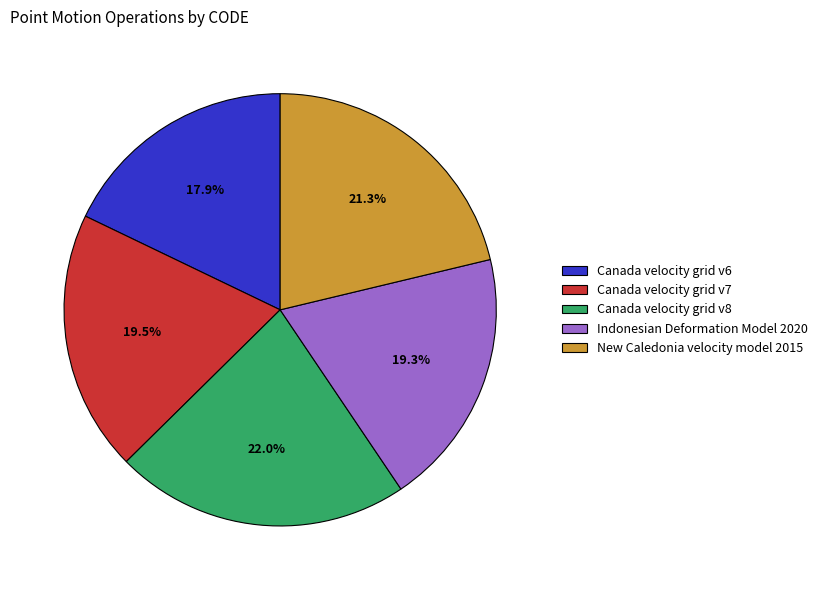

Does Canada velocity grid v8 account for over 50% of the chart?

No